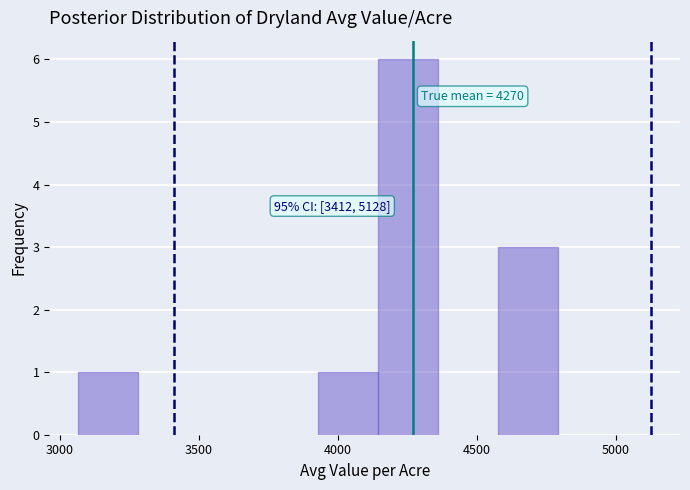

Over which range of the x-axis is the bar tallest?

4150 to 4350